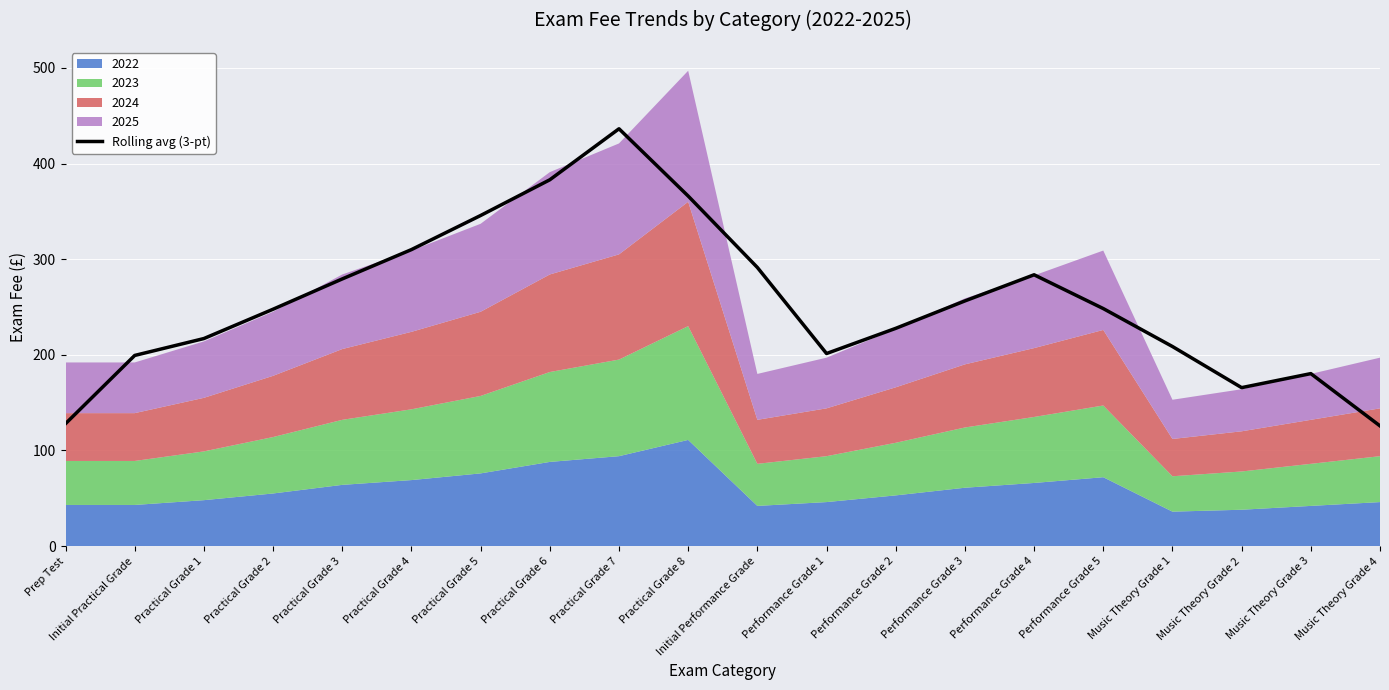

The value at Music Theory Grade 2 is 55.7. True or false?

False